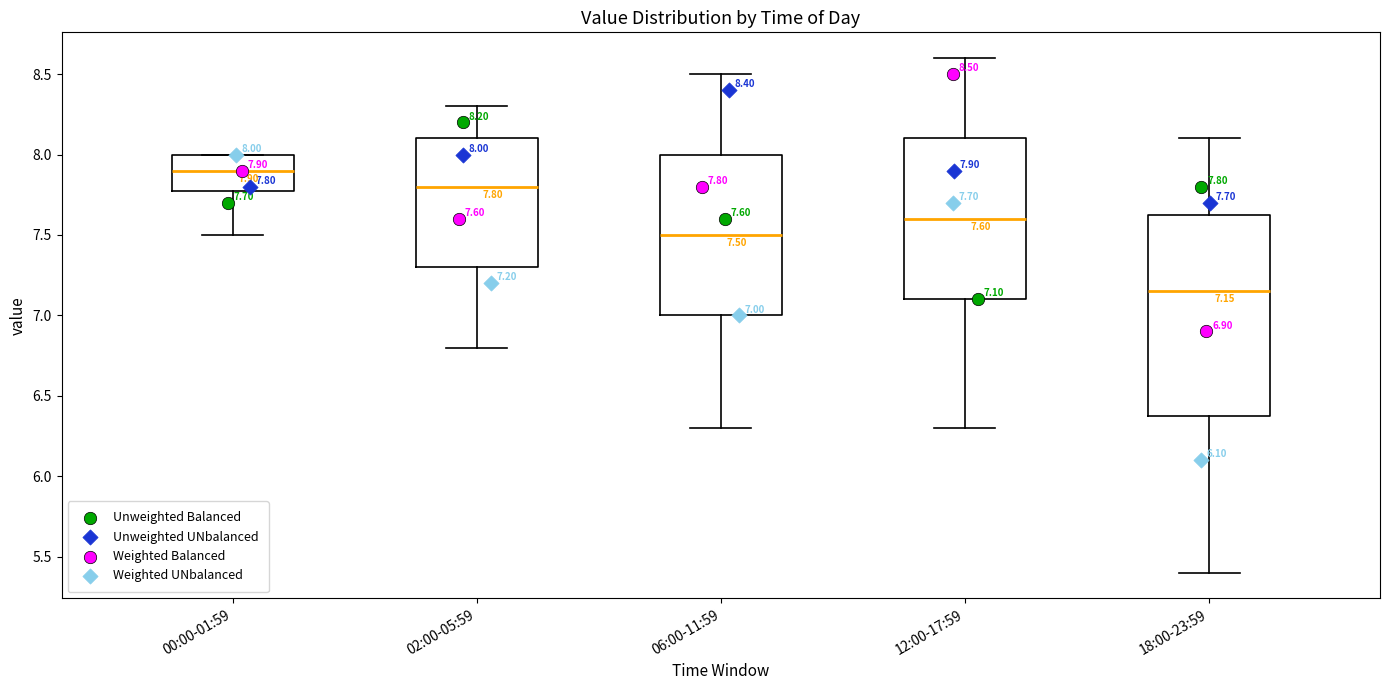

Comparing the boxes themselves (not the whiskers), which one is the tallest?

18:00-23:59